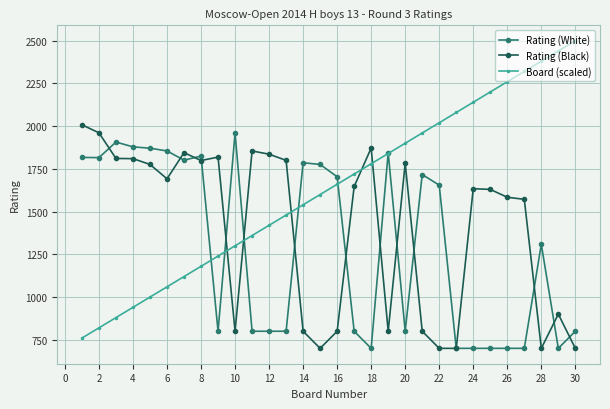

True or false: Board (scaled) has more than 2 interior local peaks.

False